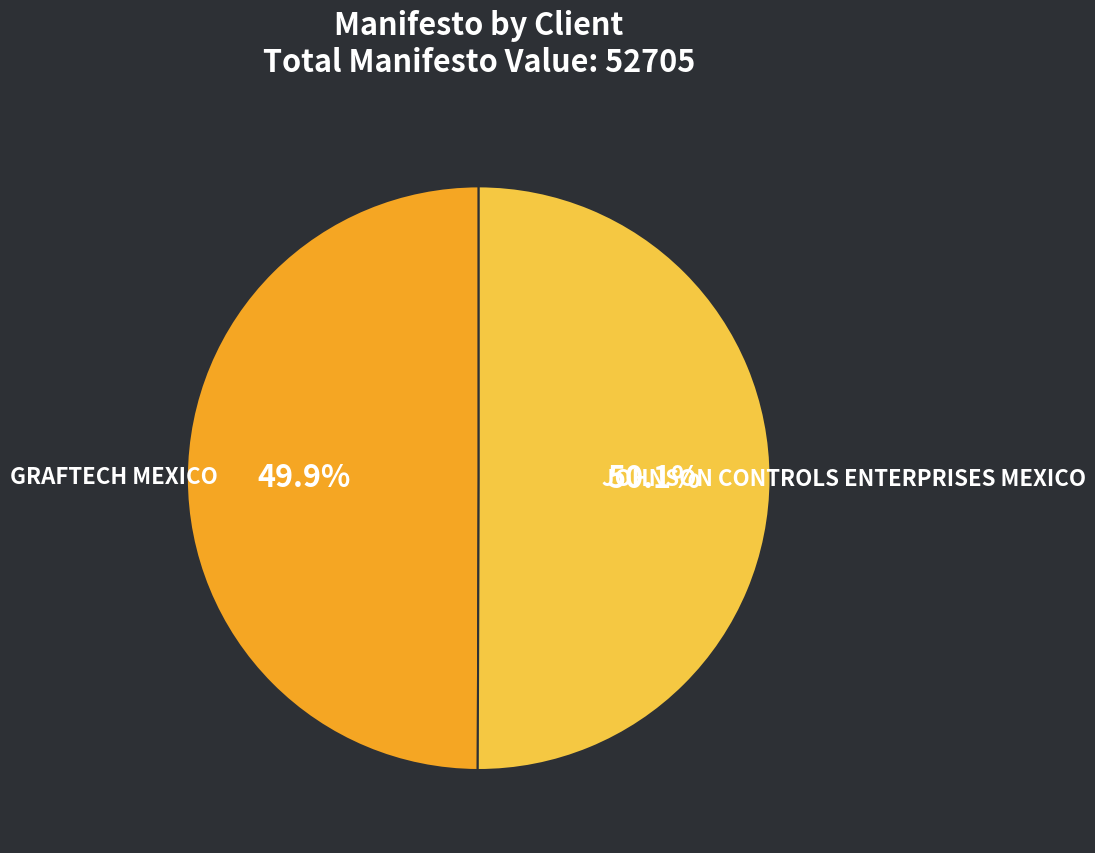

Is there any slice that represents more than half of the pie?

Yes